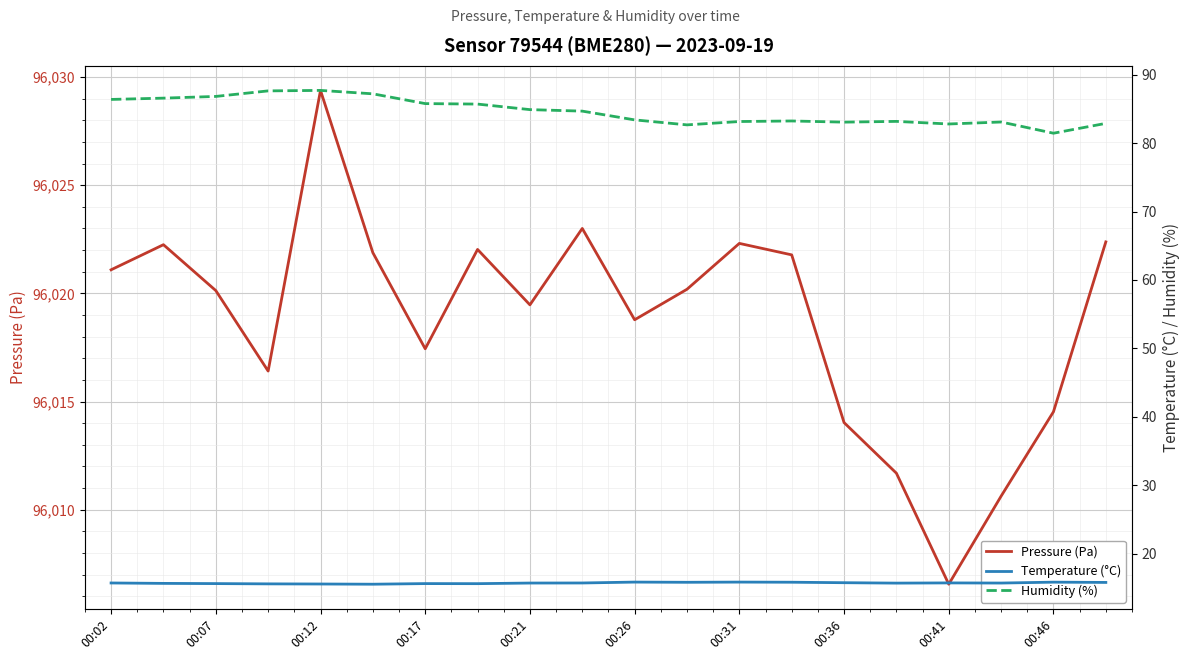

What is the lowest value of the Pressure (Pa) series?

96006.6